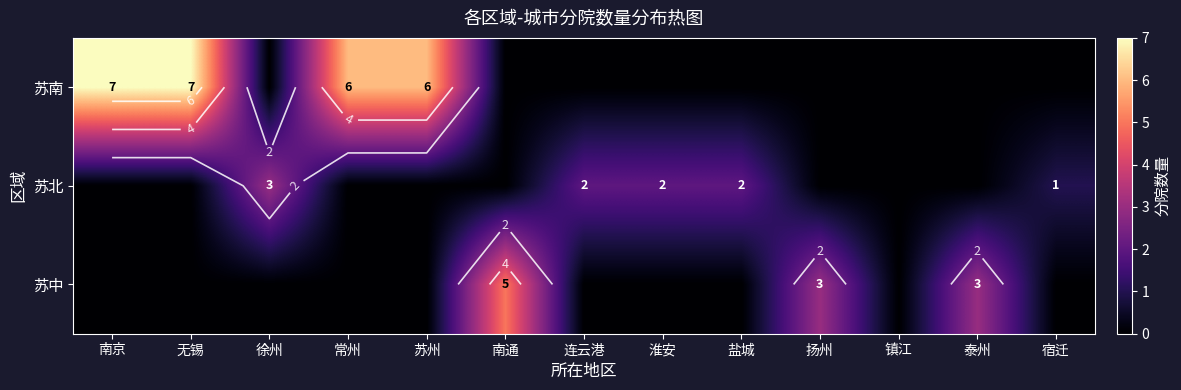

Which series has the largest total across all categories?

苏南